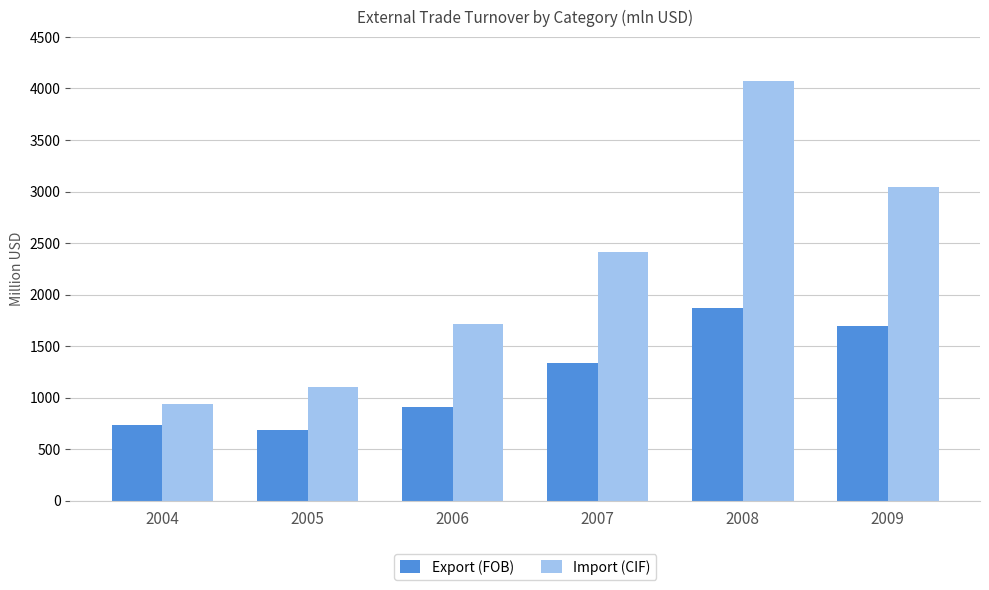

What is the difference between the highest and lowest values at 2005?

414.5